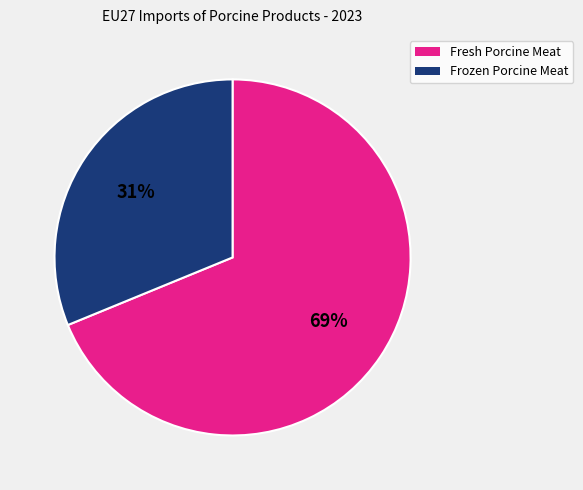

To the nearest percent, what is the average slice percentage?

50%